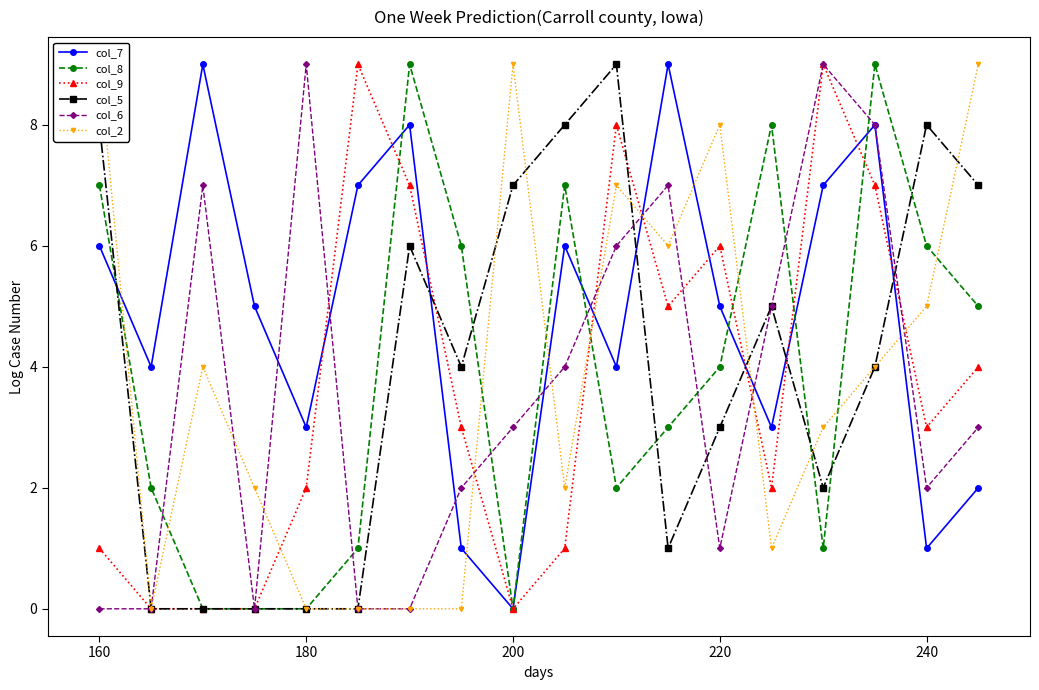

What are all the series names shown in the legend?

col_7, col_8, col_9, col_5, col_6, col_2